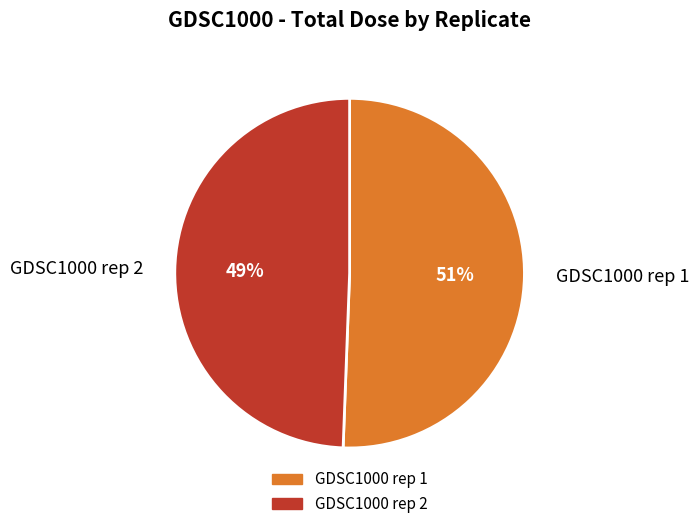

Is it true that GDSC1000 rep 2 is 42% of the pie?

False